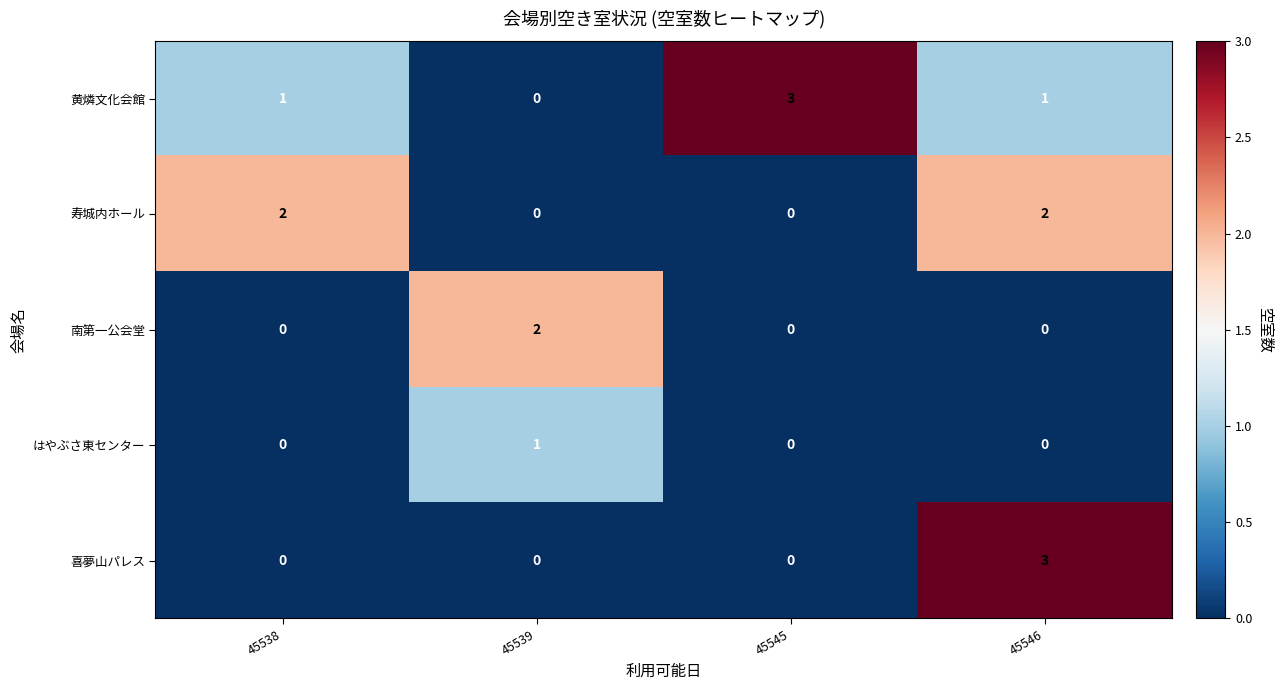

How many data points in 黄燐文化会館 are less than 1?

1